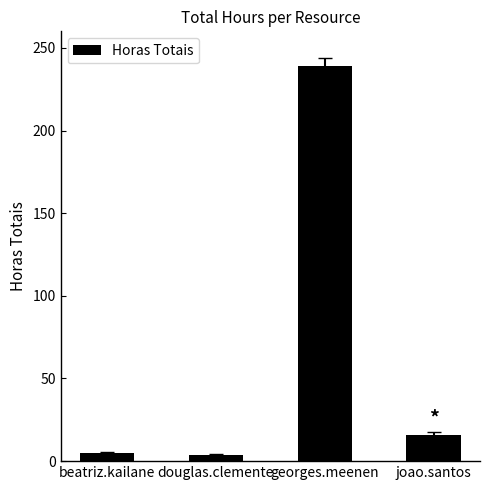

Approximately how many times larger is the value at georges.meenen compared to douglas.clemente?

63.7